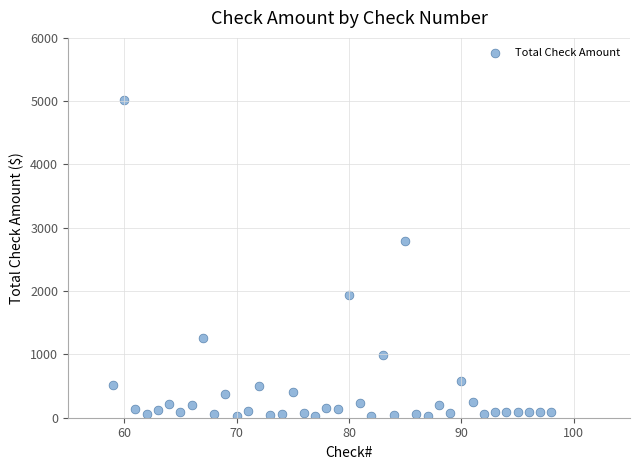

What is the range of X values (max minus min)?

39.0